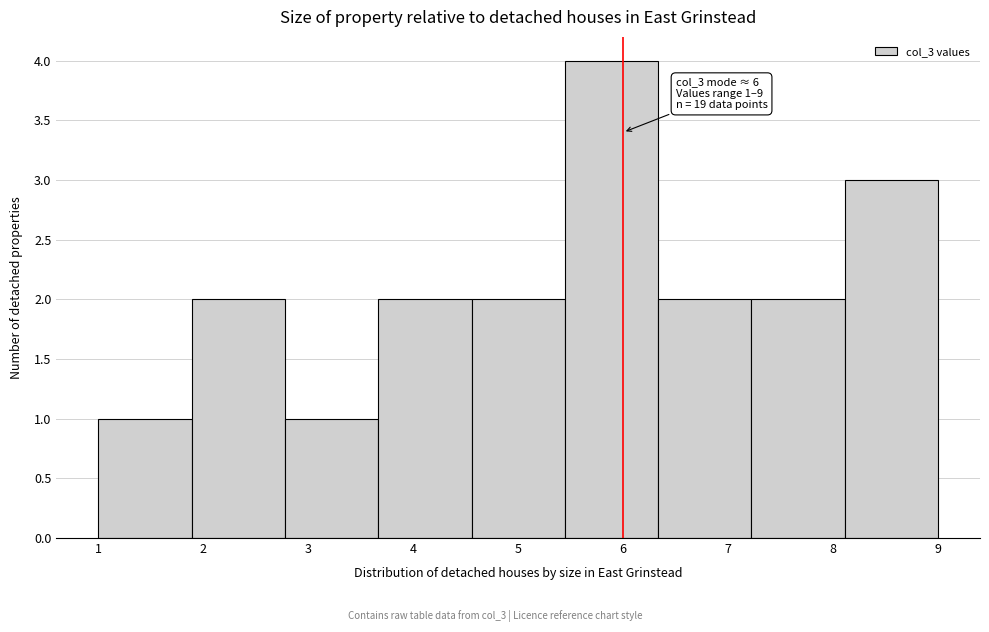

Which range on the x-axis has the tallest bar?

5.4 to 6.3